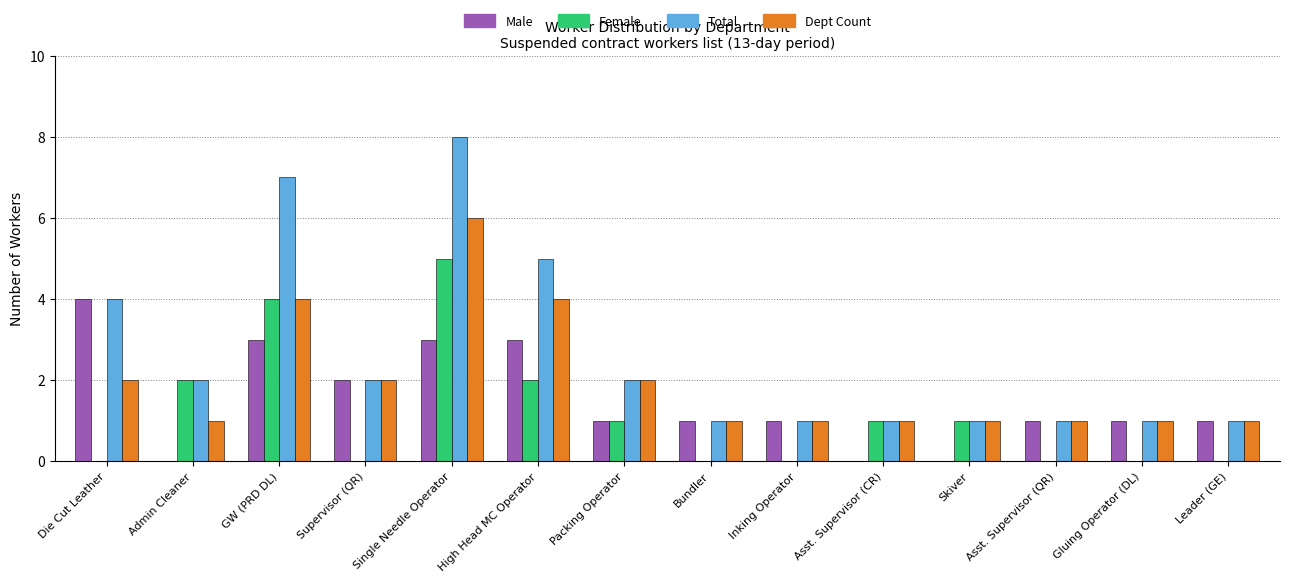

What is the highest value of the Female series?

5